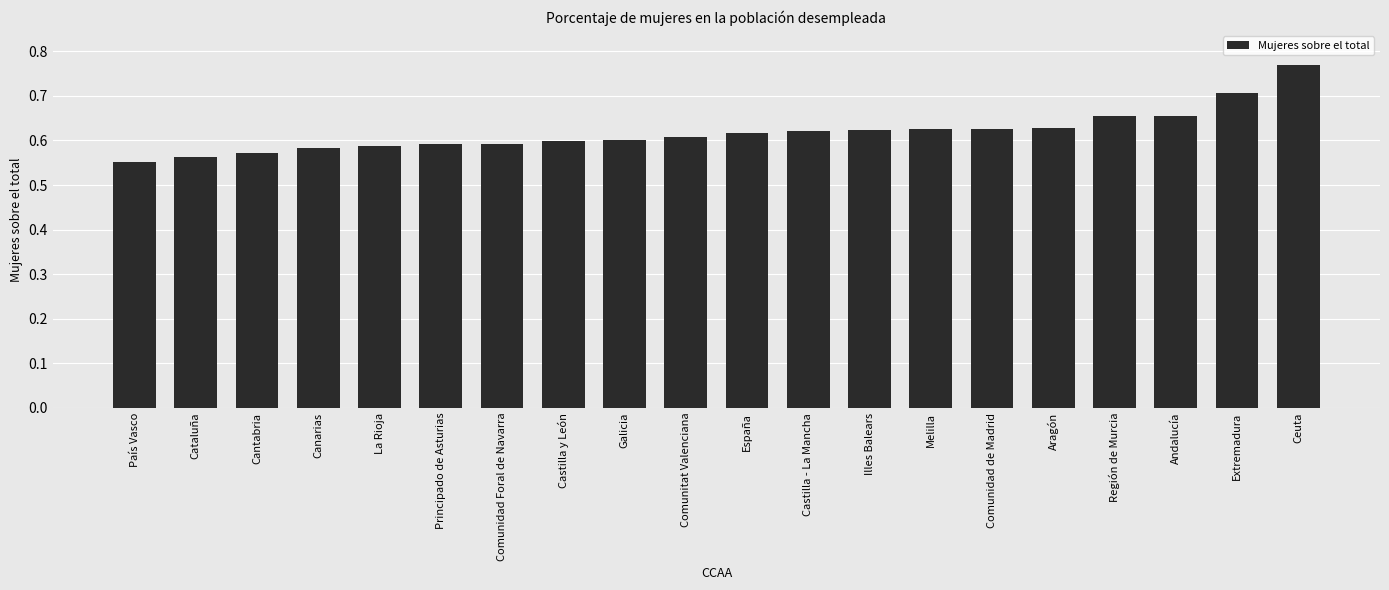

What is the label of the 10th bar from the left?

Comunitat Valenciana